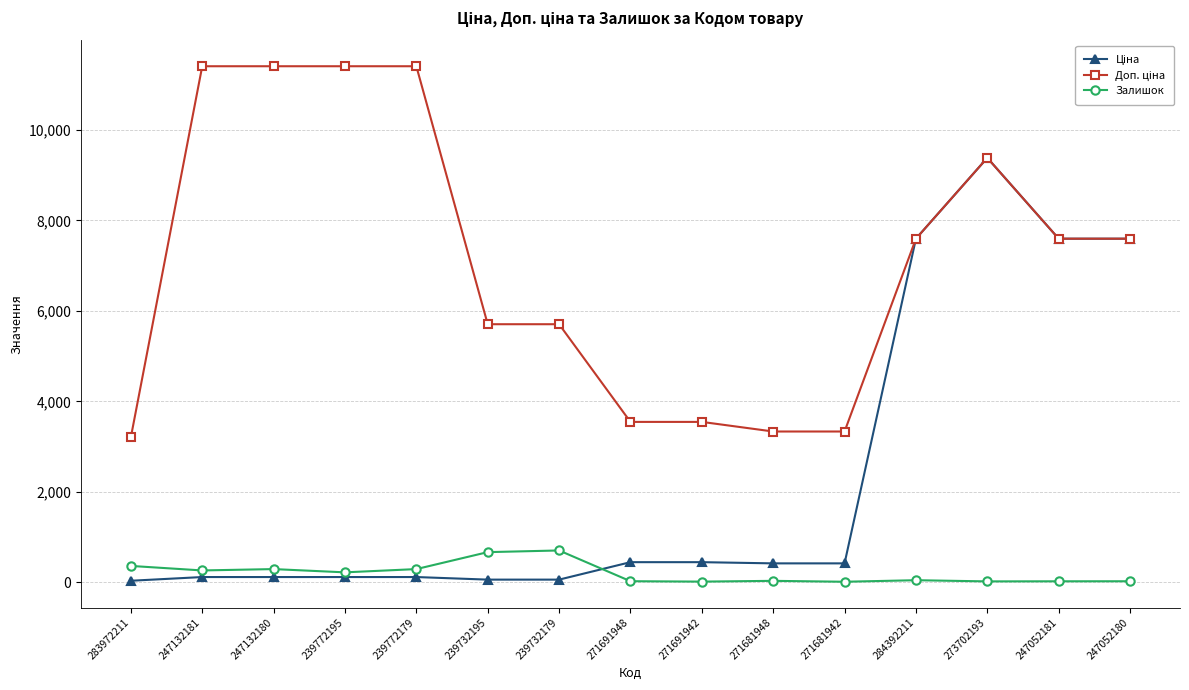

What is the difference between the maximum and minimum values in the Залишок series?

692.0